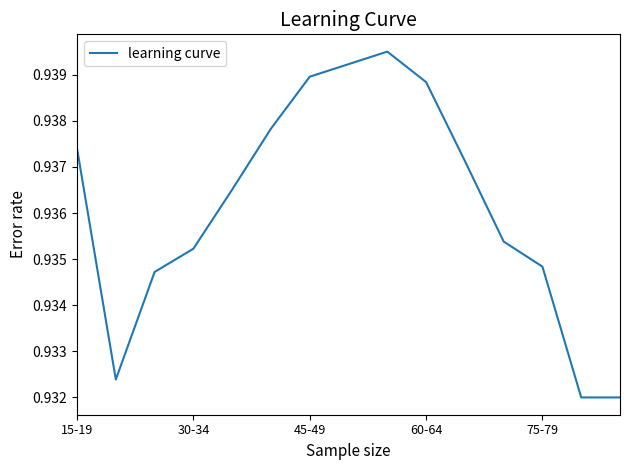

True or false: the data shows 0.5 at 60-64.

False